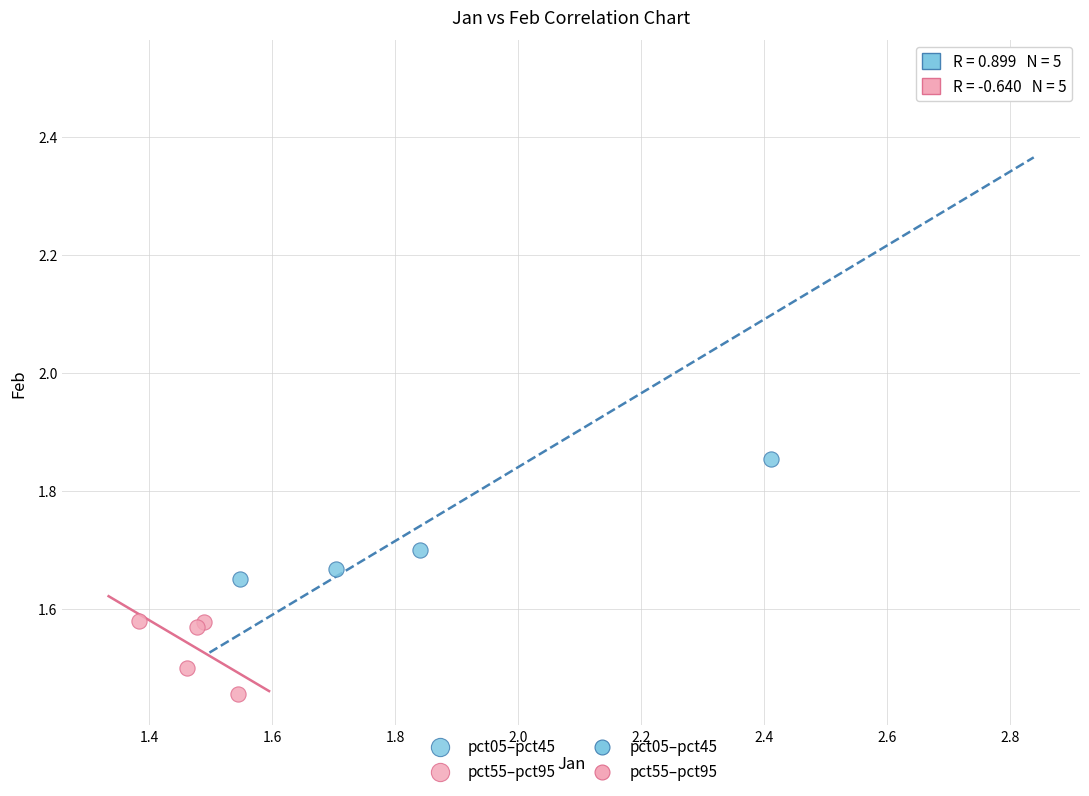

Which series contains the highest Y value?

pct05–pct45